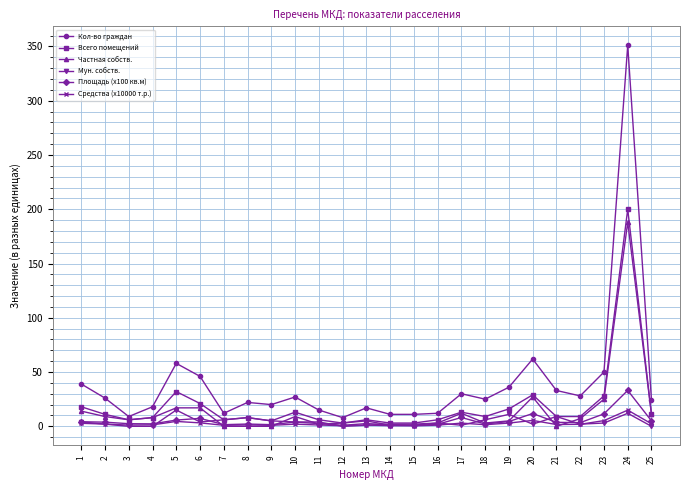

Is it true that Частная собств. equals 41.9 at 23?

False